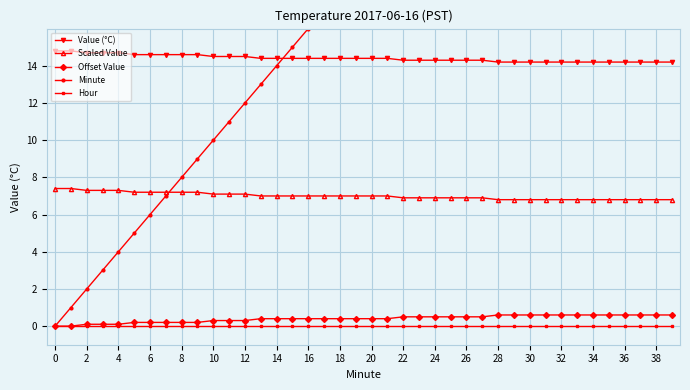

True or false: Scaled Value and Offset Value cross at least once.

False